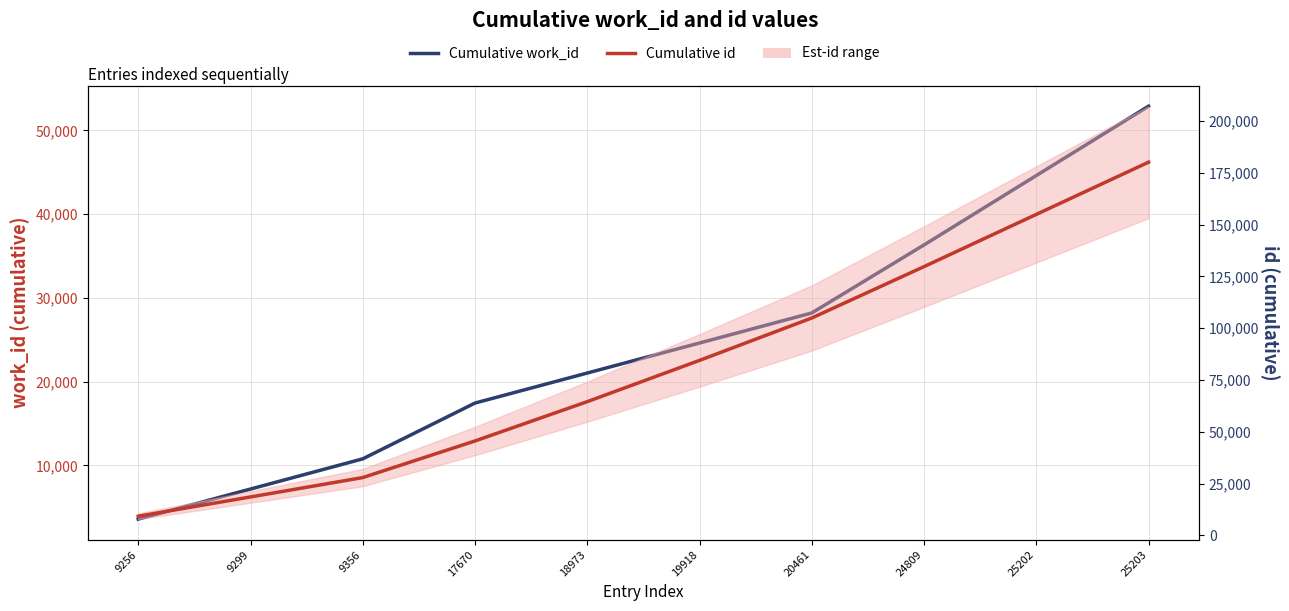

Reading right to left, extract all data points from this chart.

Cumulative work_id: 52900	44615	36330	28201	24610	21024	17438	10773	7166	3576
Cumulative id: 180147	154944	129742	104933	84472	64554	45581	27911	18555	9256